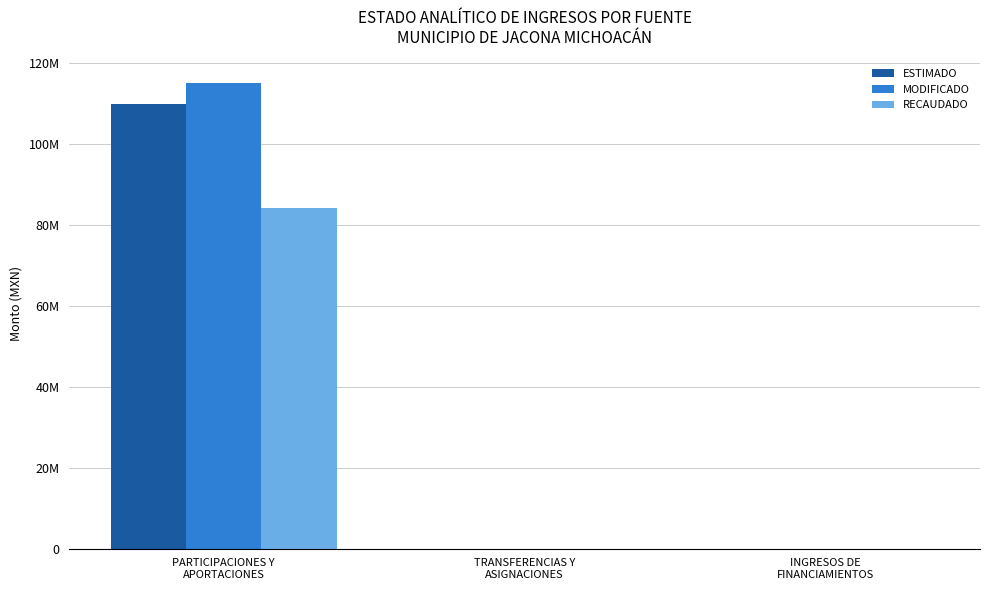

What are all the series names shown in the legend?

ESTIMADO, MODIFICADO, RECAUDADO